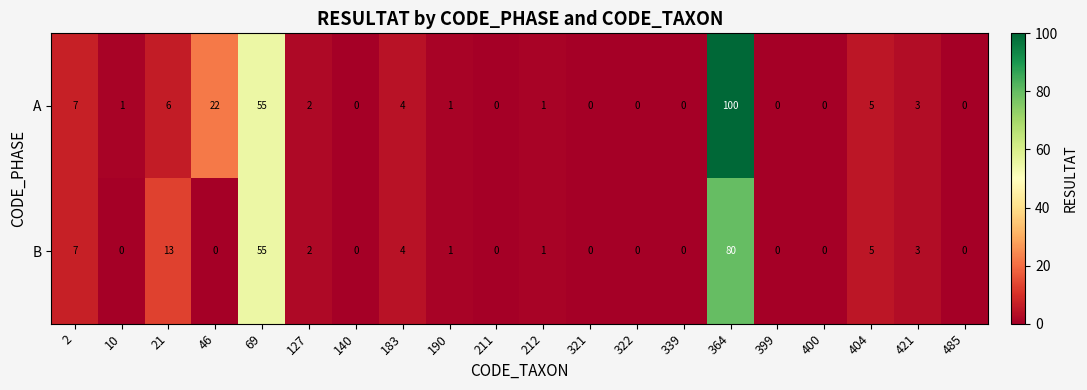

The value of B at 140 is 0. True or false?

True